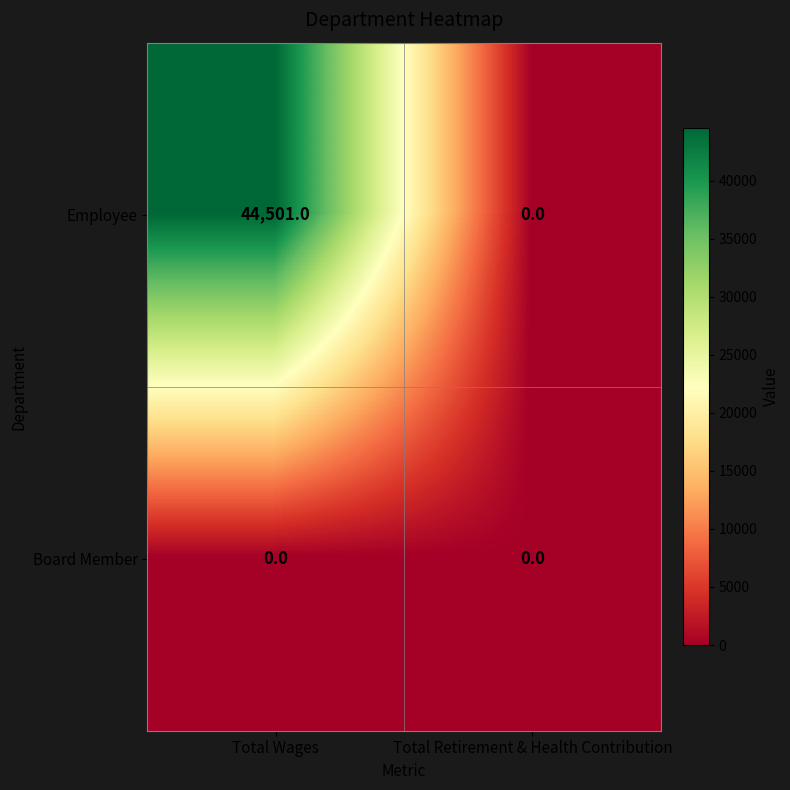

Count the number of categories in the chart.

2